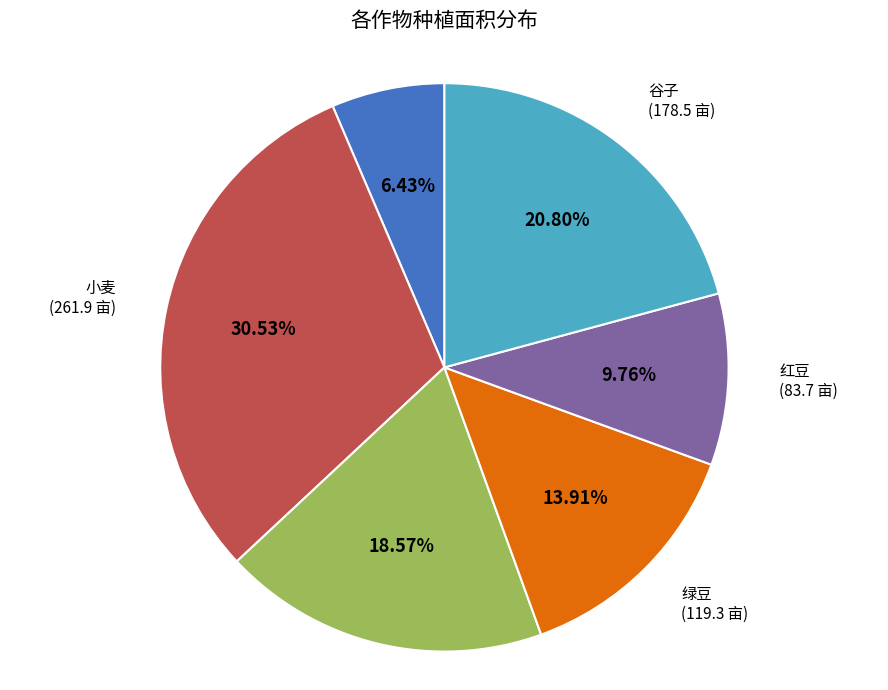

Is there a majority slice in this chart?

No